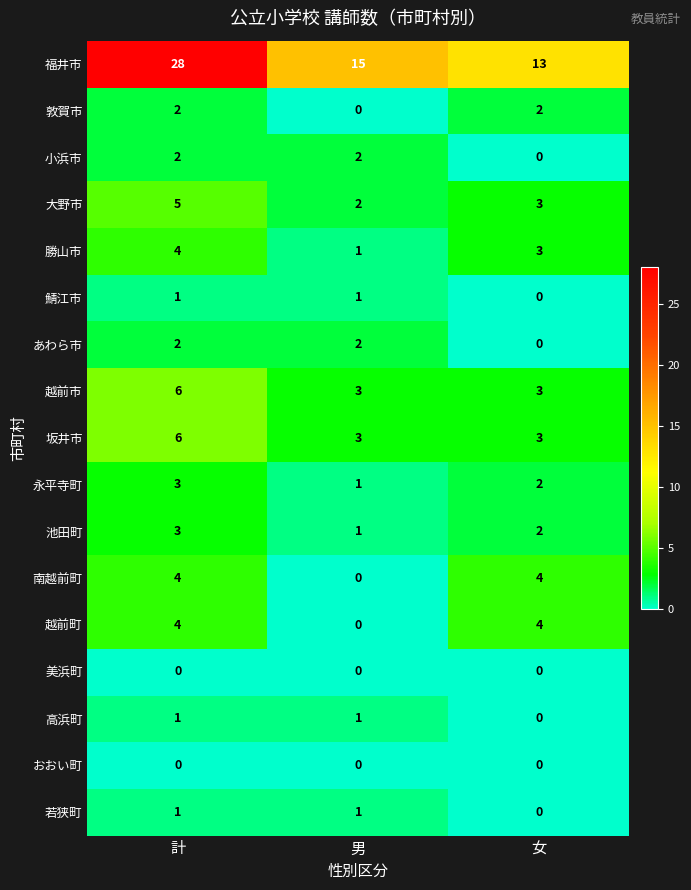

At how many categories does at least one series exceed 6?

3